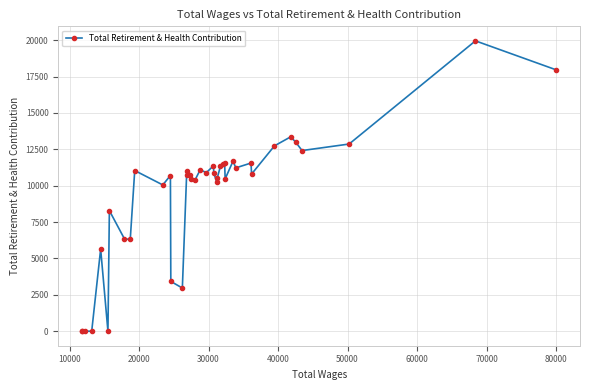

How many distinct data groups are displayed?

1